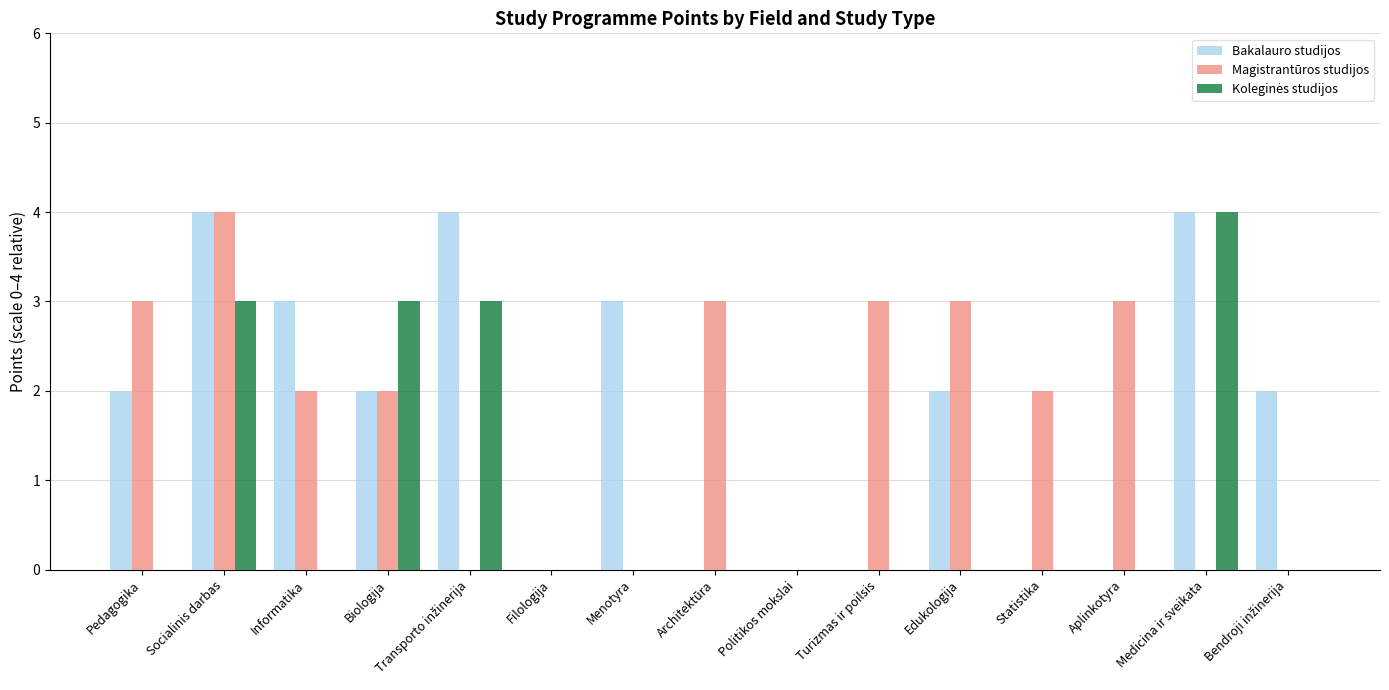

At which category is the sum across all series the highest?

Socialinis darbas